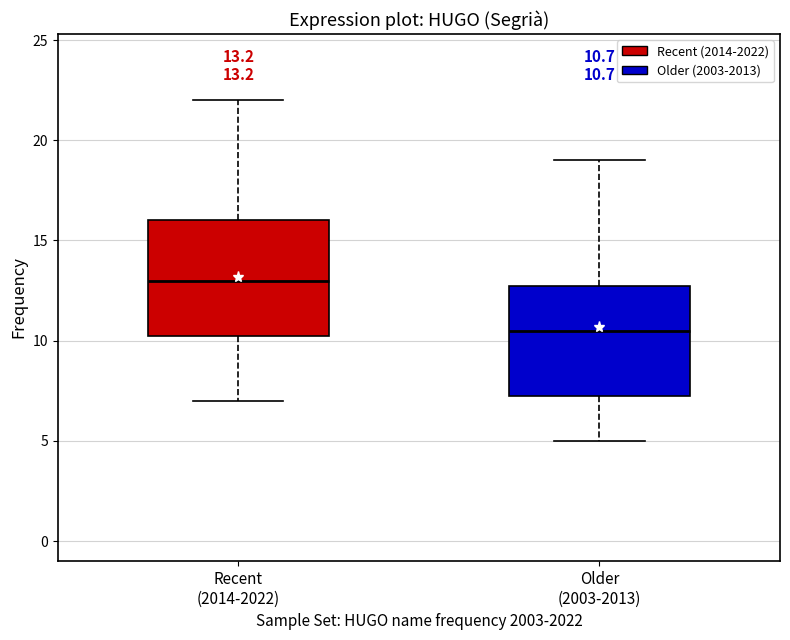

Which box has the highest median line?

Recent (2014-2022)